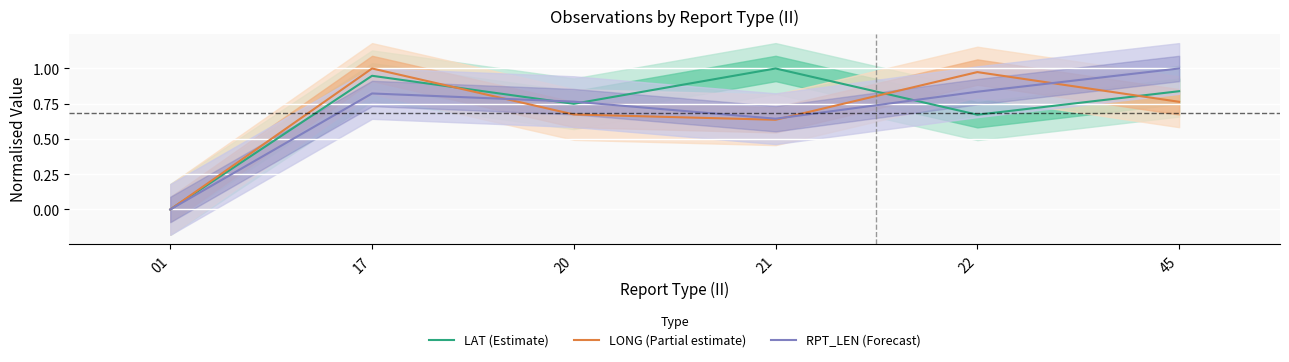

Rank the categories by RPT_LEN (Forecast) value from lowest to highest.

01, 21, 20, 17, 22, 45